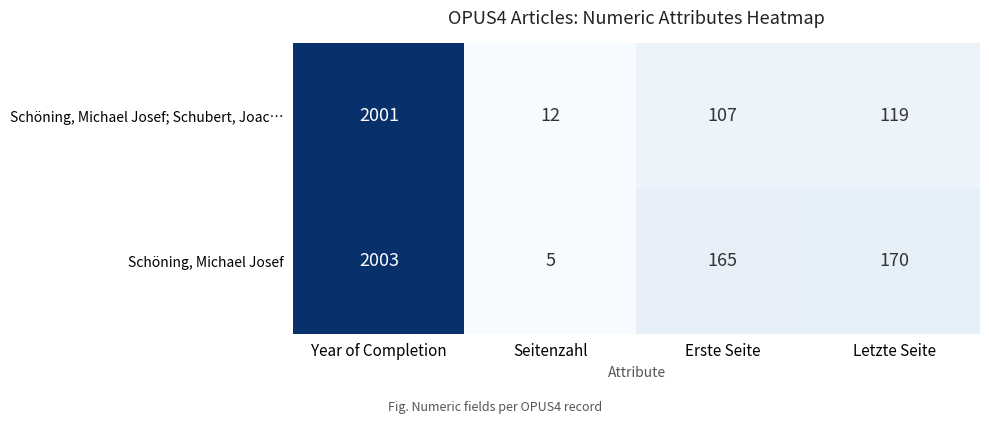

What is the minimum value shown in the chart?

5